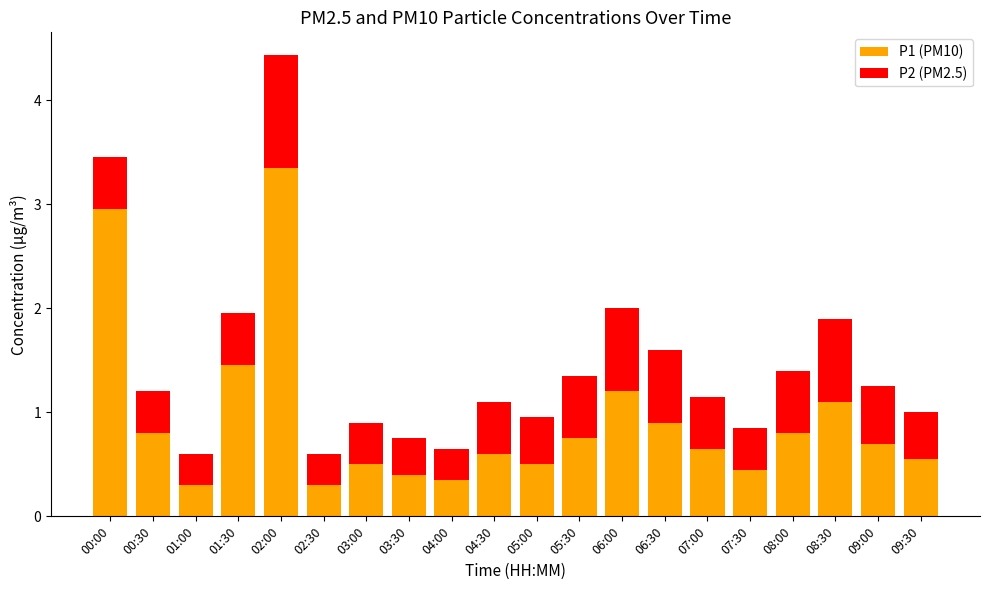

At which category is the sum across all series the highest?

02:00